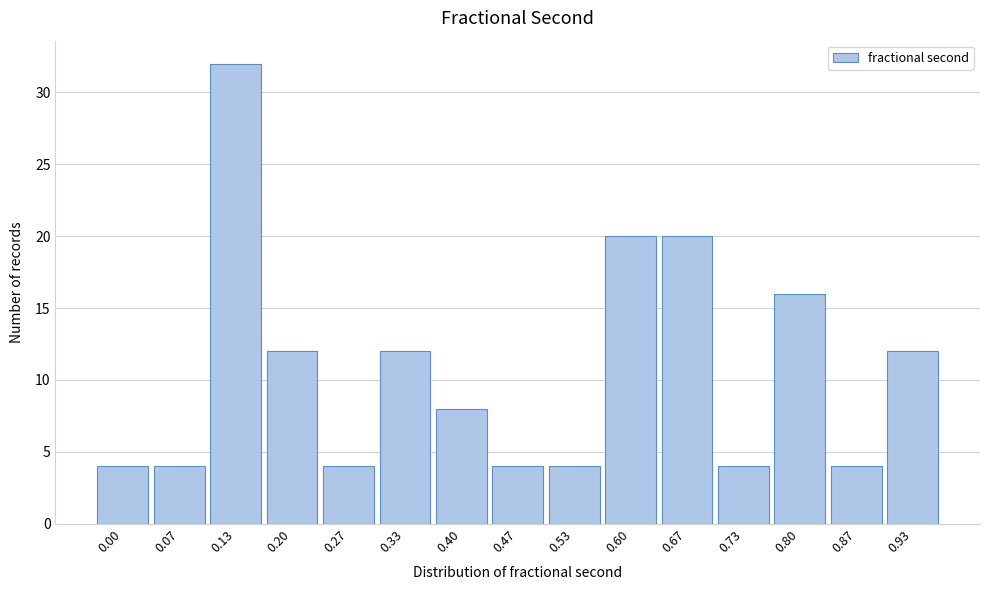

Reading left to right, list all the values displayed in this chart.

4	4	32	12	4	12	8	4	4	20	20	4	16	4	12